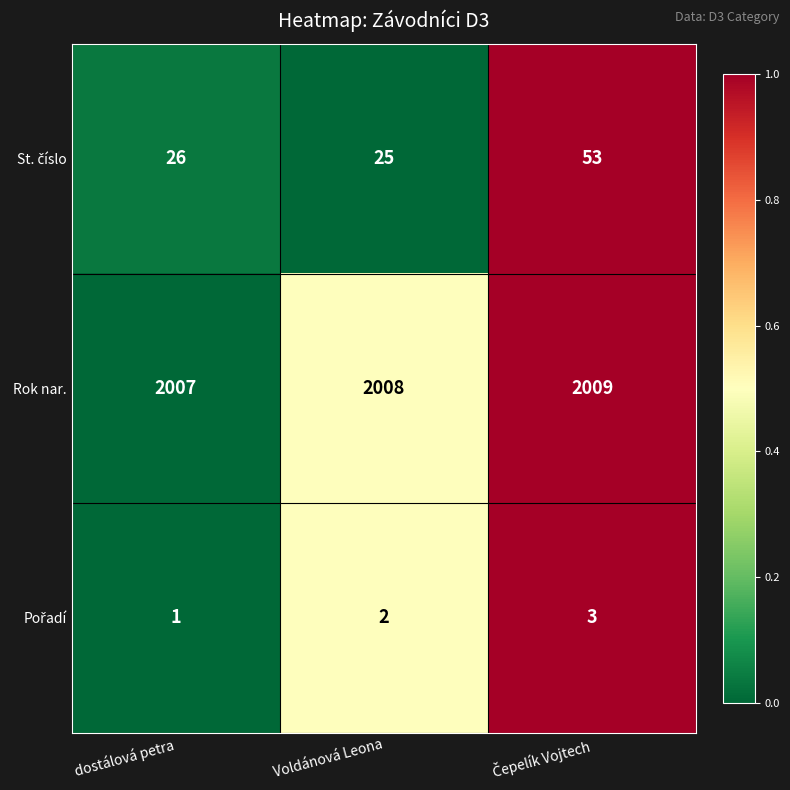

What is the greatest value displayed?

2009